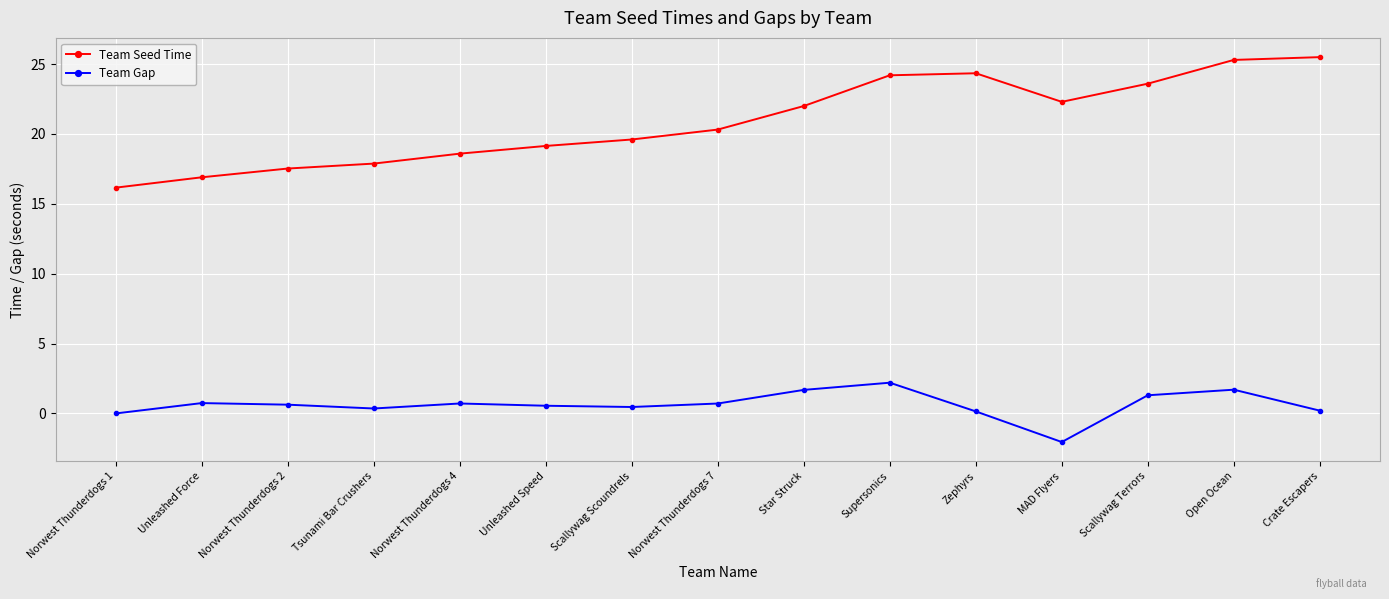

True or false: Team Gap and Team Seed Time cross at least once.

False